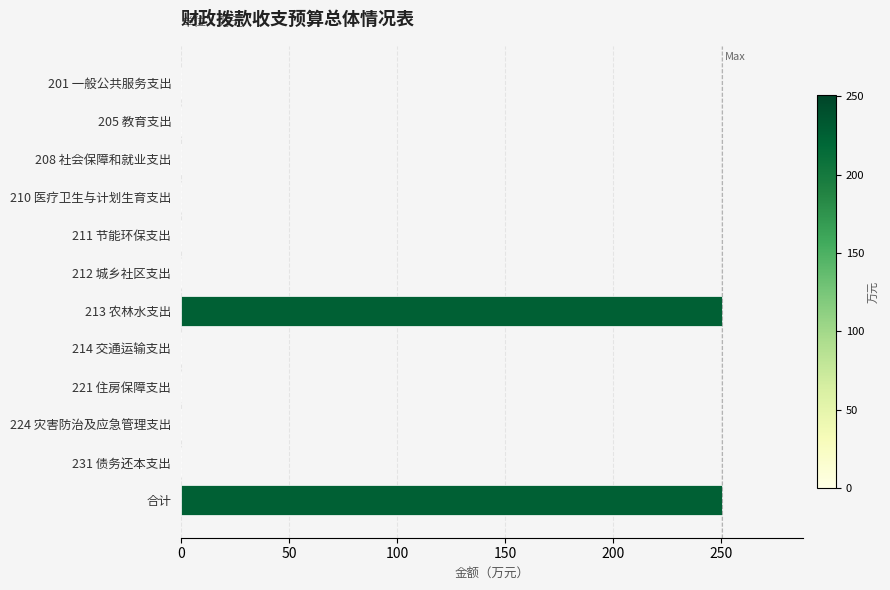

What is the sum of all values?

501.2